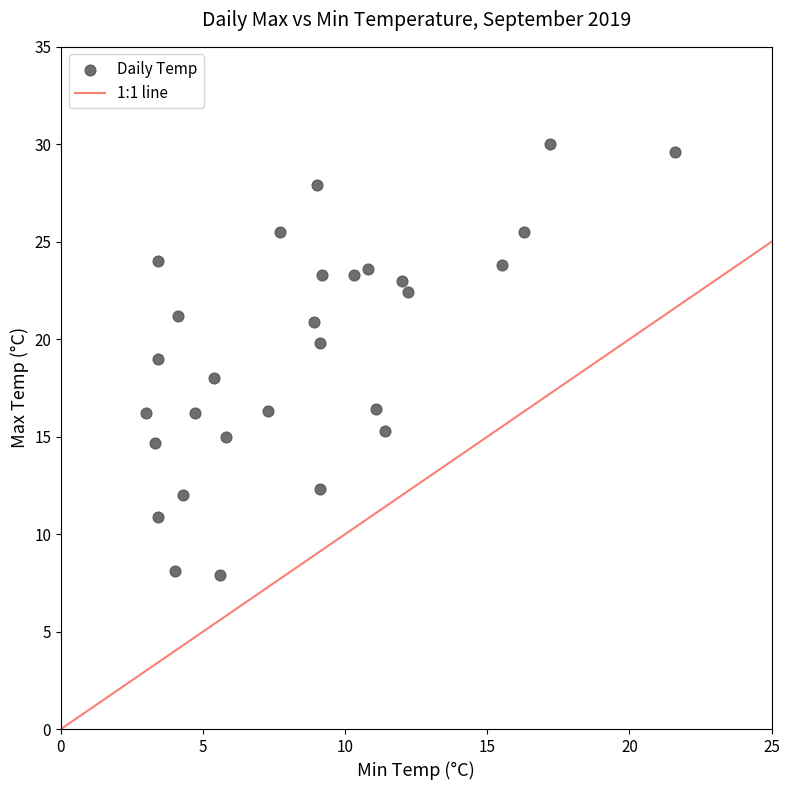

What is the range of X values (max minus min)?

18.6